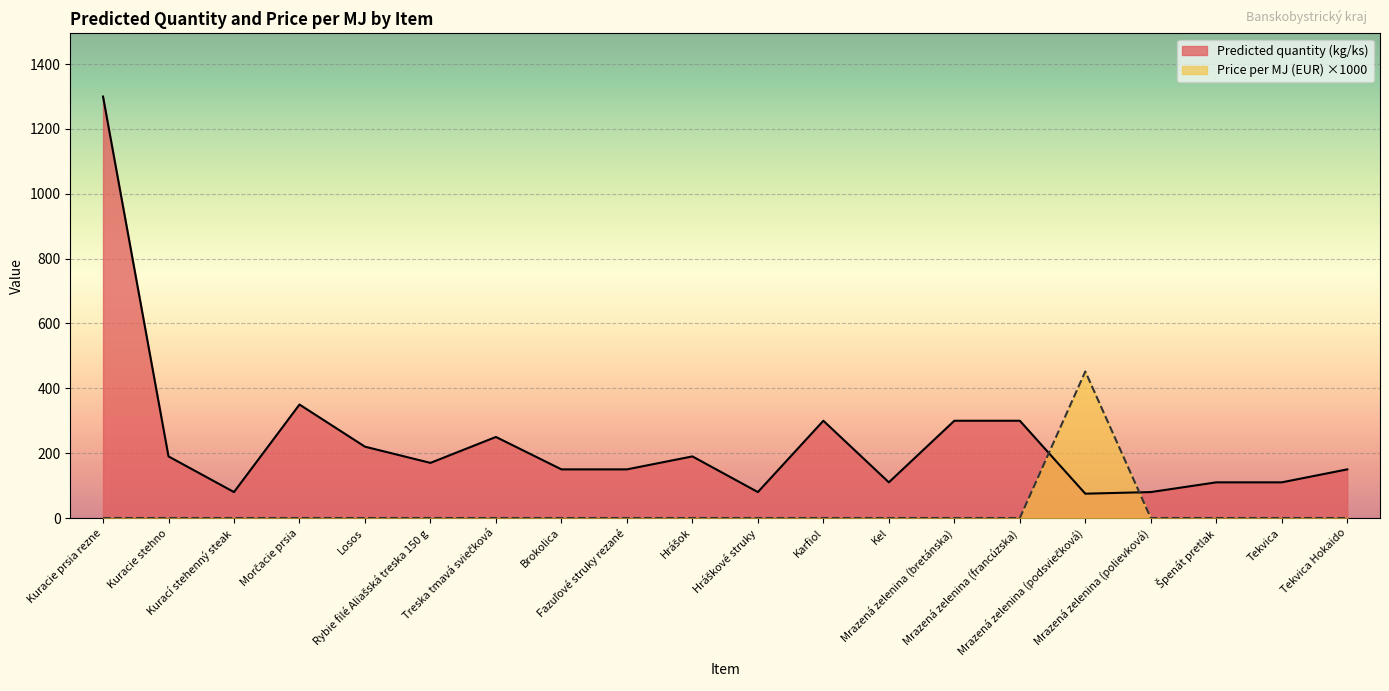

At Hrášok, list the series in order from smallest to largest.

Price per MJ (EUR), Predicted quantity (kg/ks)